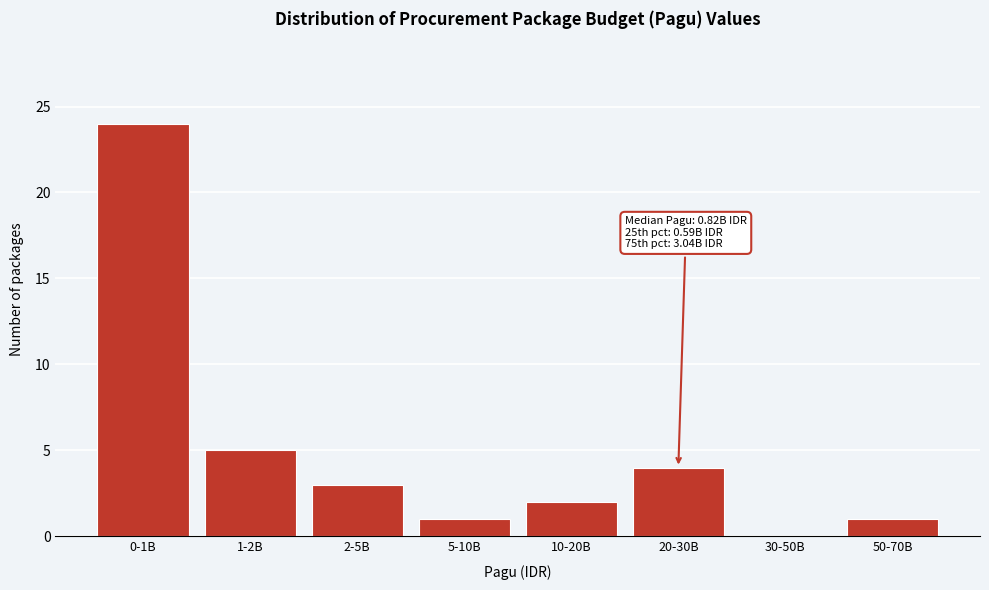

Reading right to left, extract all data points from this chart.

50-70B=1	30-50B=0	20-30B=4	10-20B=2	5-10B=1	2-5B=3	1-2B=5	0-1B=24